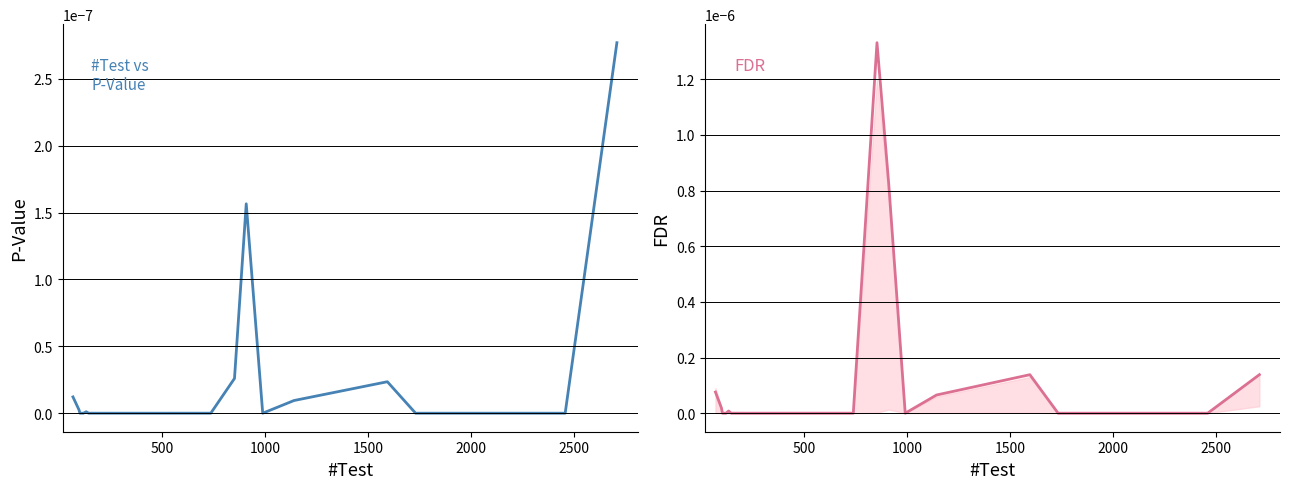

Does the chart display data point markers on the line(s)?

No